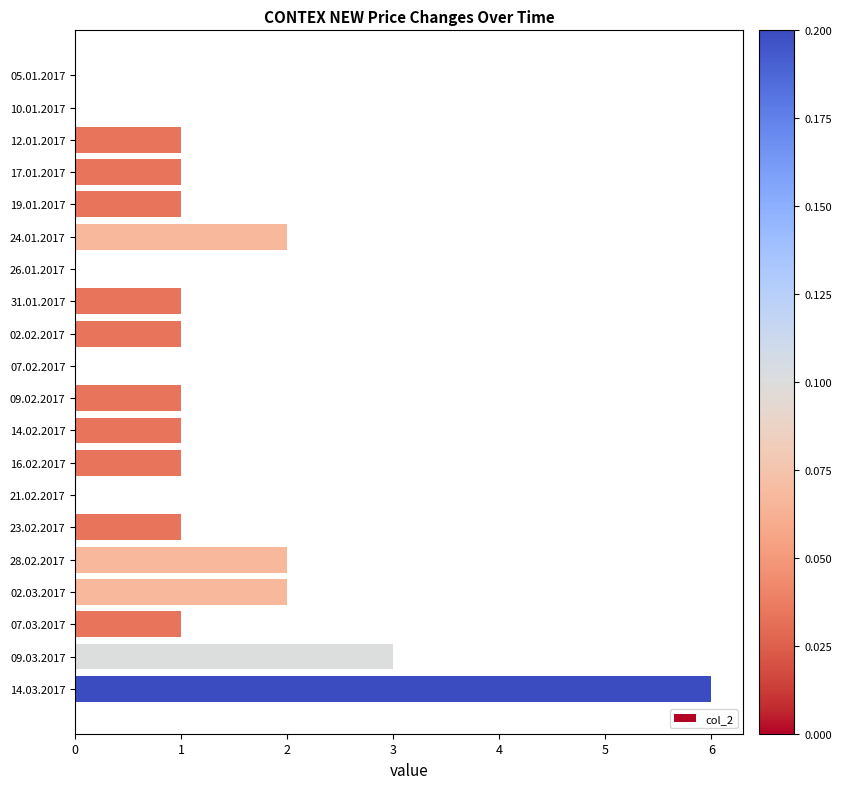

Approximately how many times larger is the value at 12.01.2017 compared to 07.03.2017?

1.0